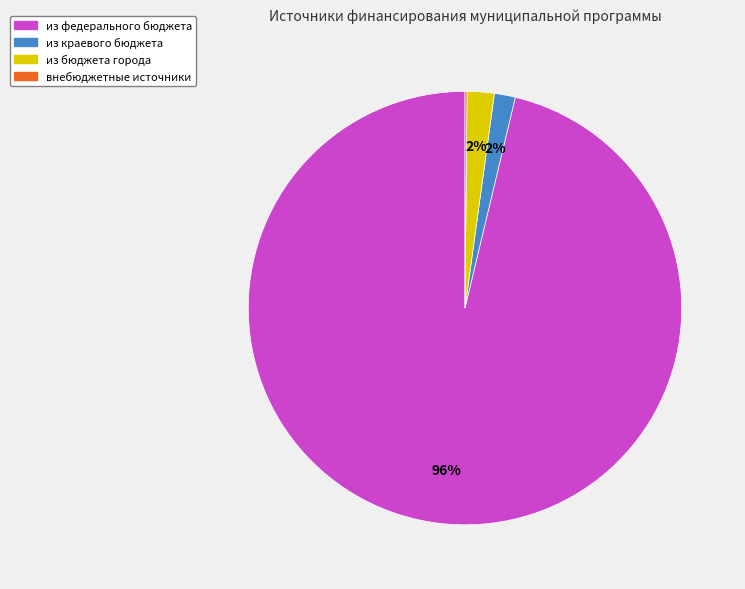

Which slice represents more than half of the pie?

из федерального бюджета